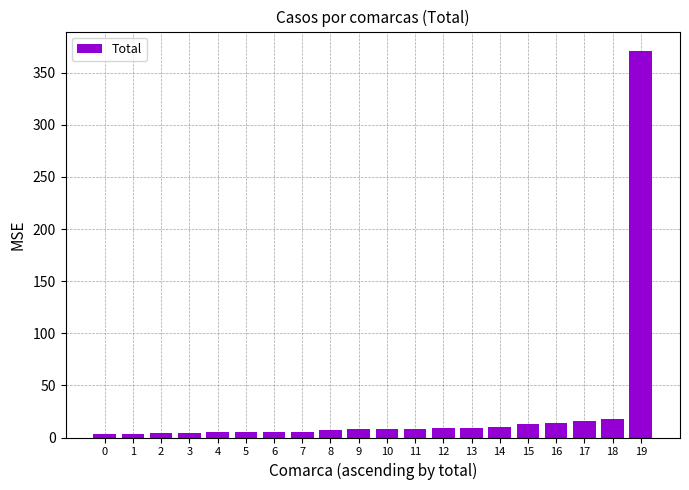

What is the average value?

26